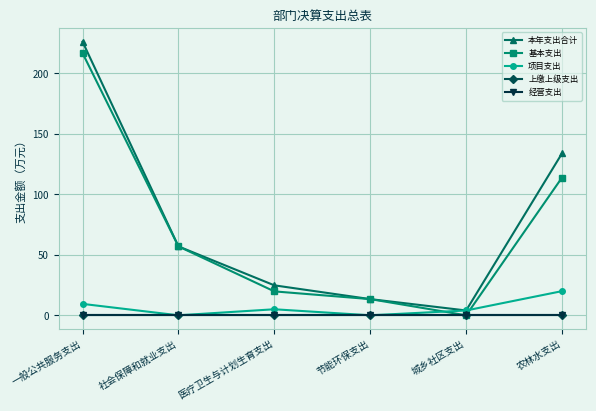

Is this an area chart (filled region under the line)?

No